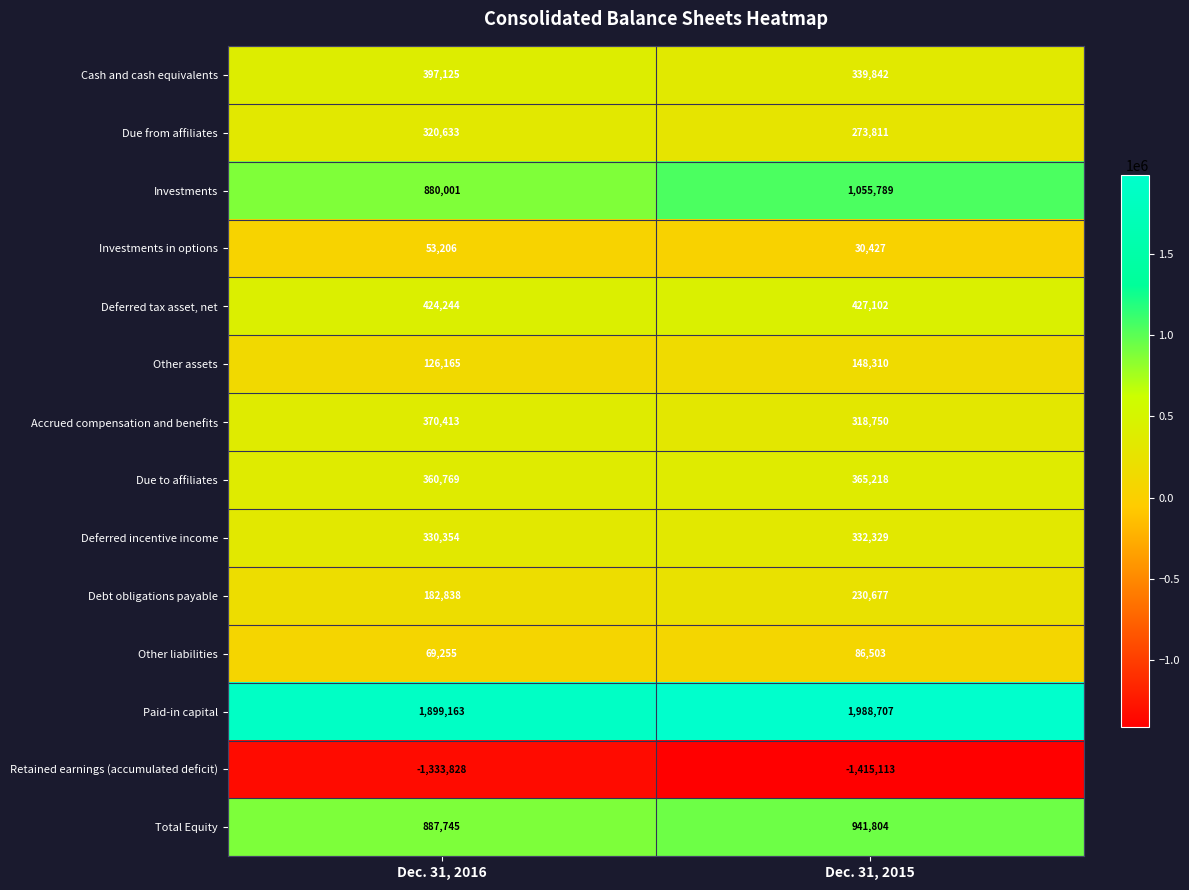

At how many categories does at least one series exceed 26129?

2